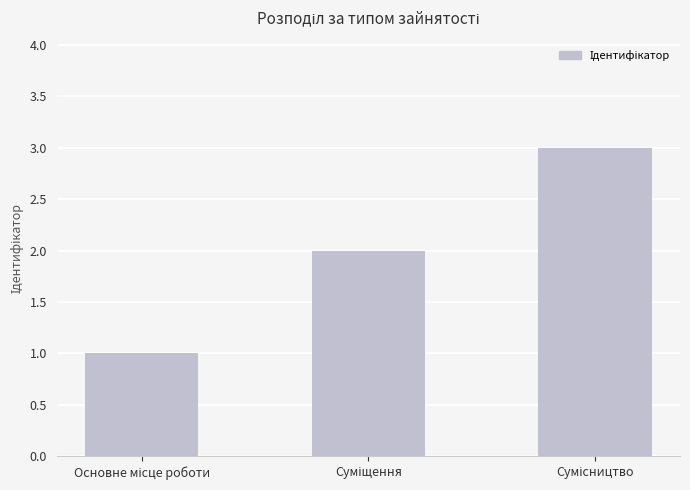

What is the sum of all values?

6